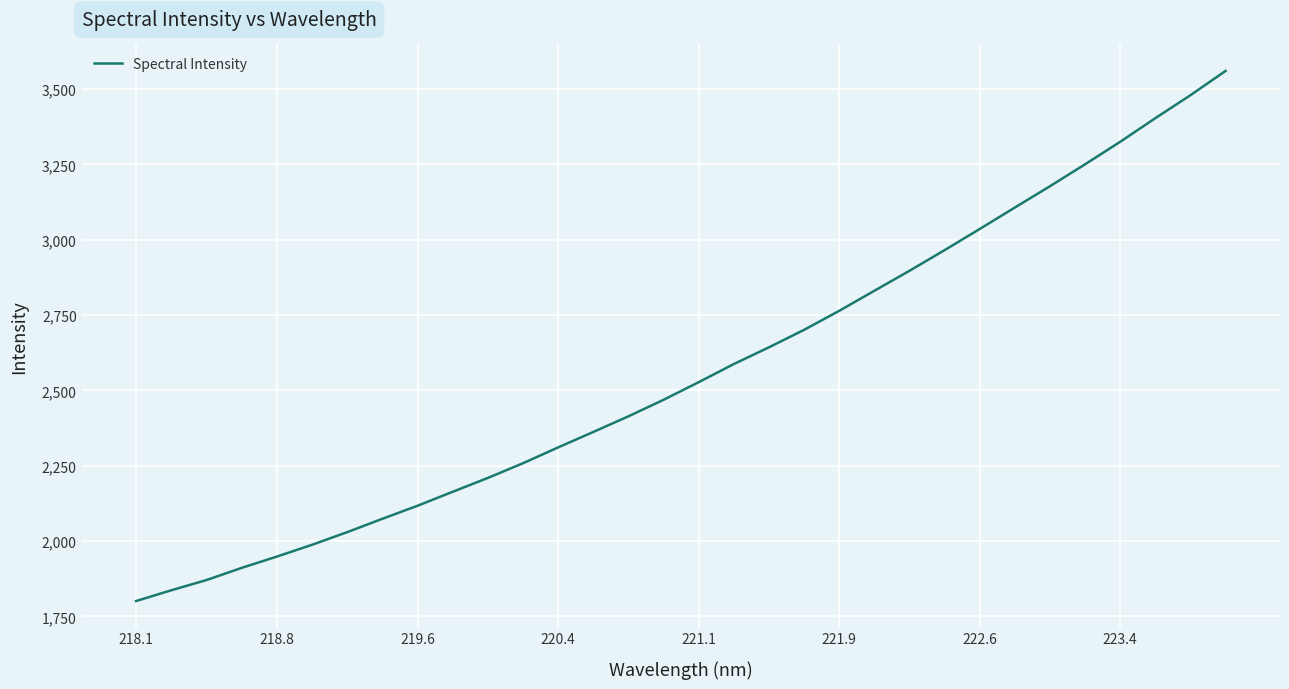

True or false: the data has more than 1 interior local peaks.

False